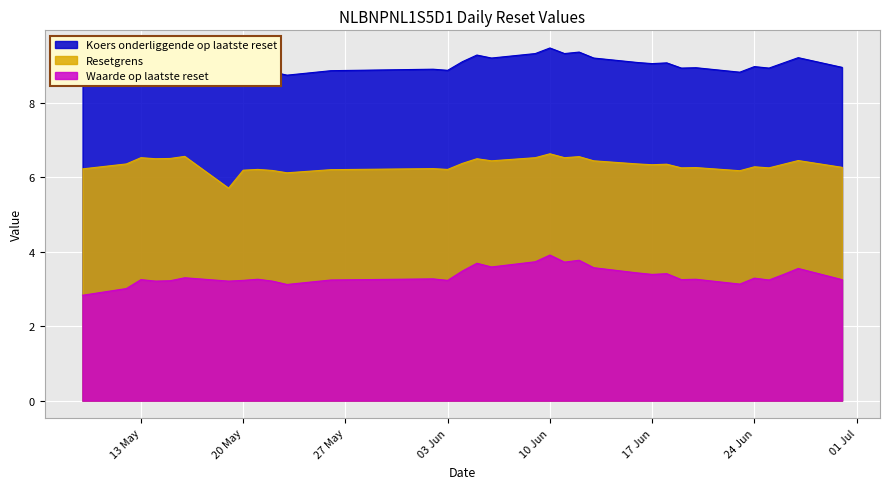

At which label does Koers onderliggende op laatste reset reach its minimum?

2025-05-23